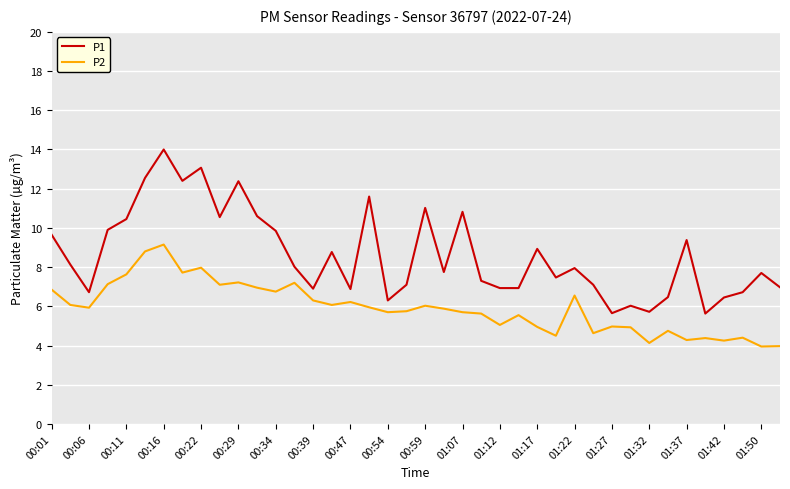

What are all the series names shown in the legend?

P1, P2